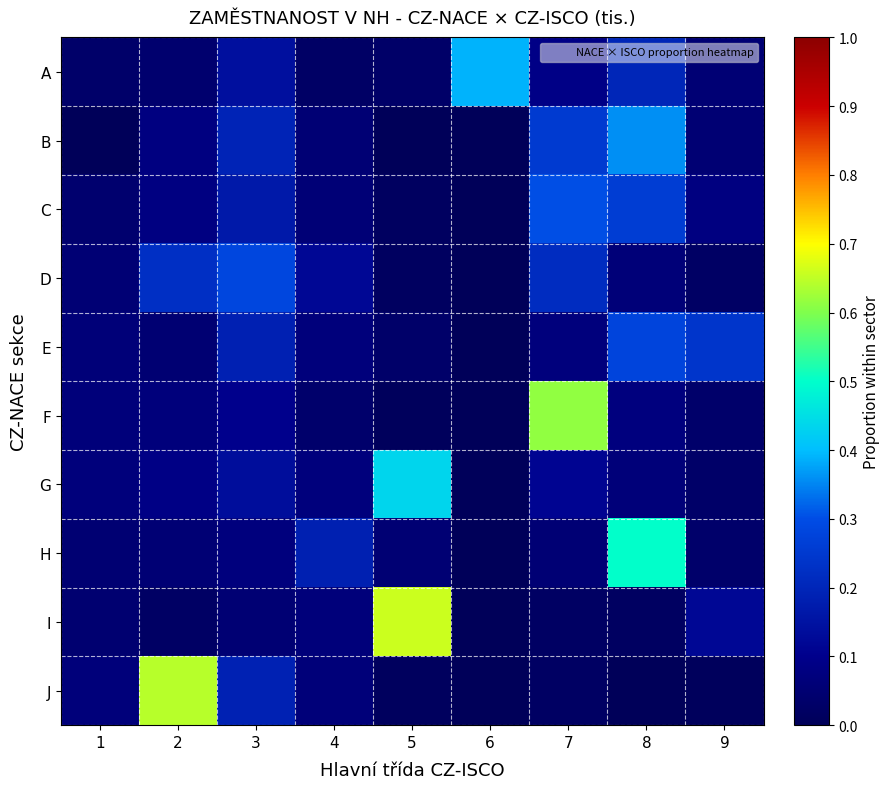

Rank the series at 2 from lowest to highest value.

I, A, E, H, F, B, C, G, D, J